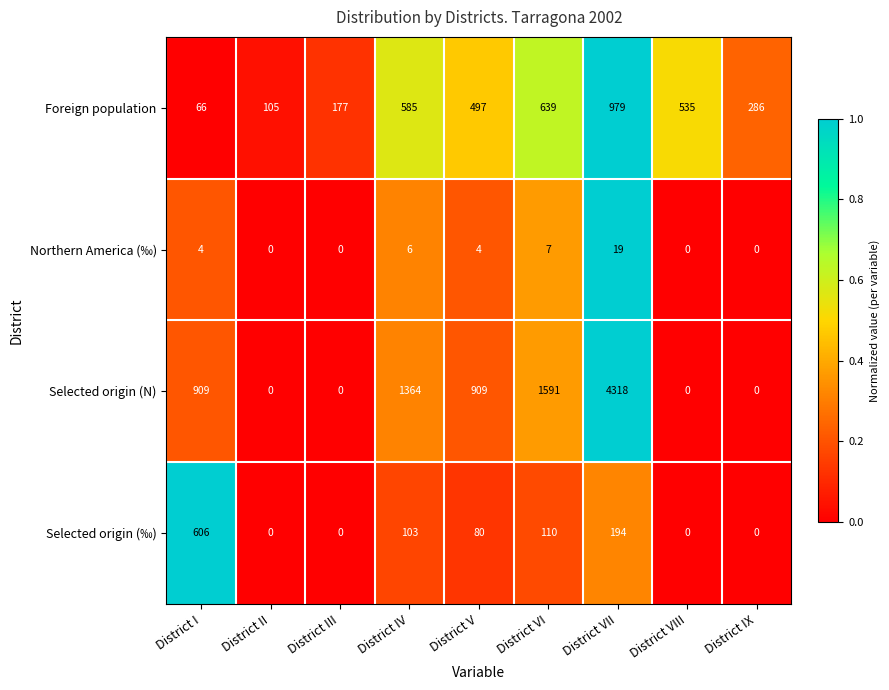

True or false: Foreign population has a value of 91 at District IX.

False